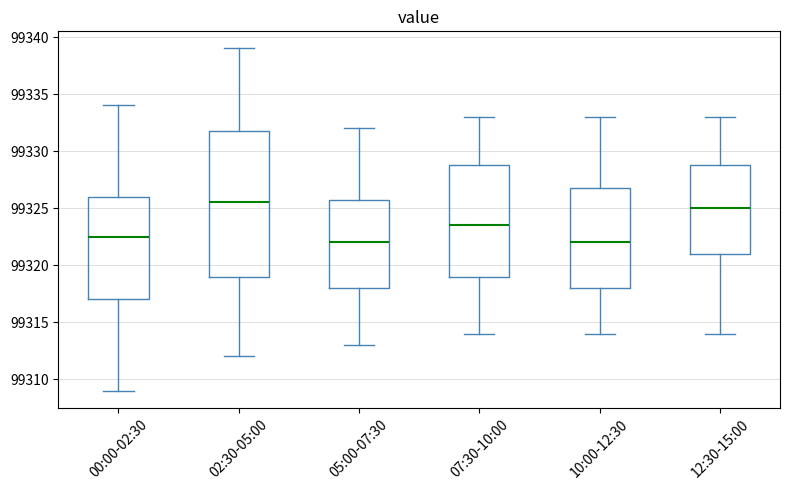

Which box's median line is the highest?

02:30-05:00